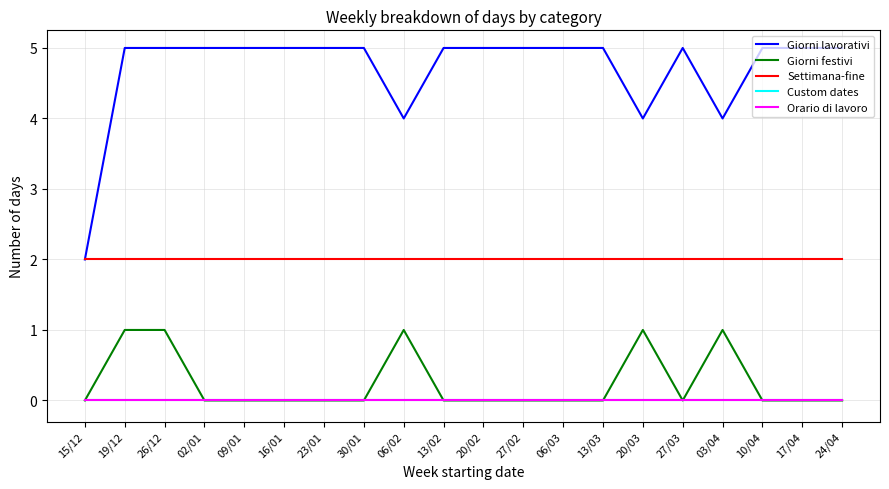

Read the Giorni lavorativi value at 24/04.

5